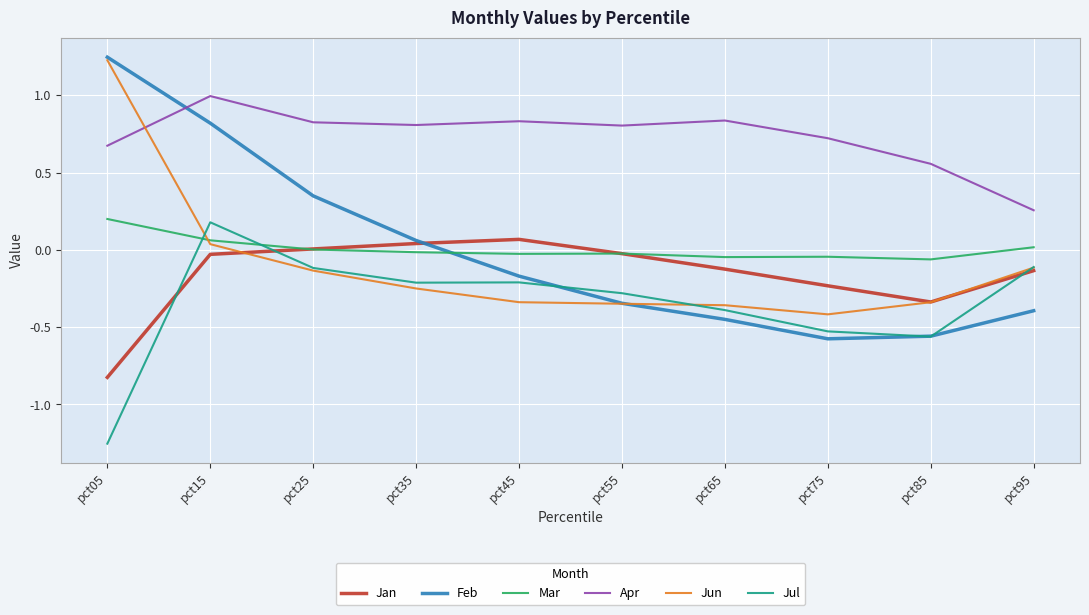

What are all the series names shown in the legend?

Jan, Feb, Mar, Apr, Jun, Jul